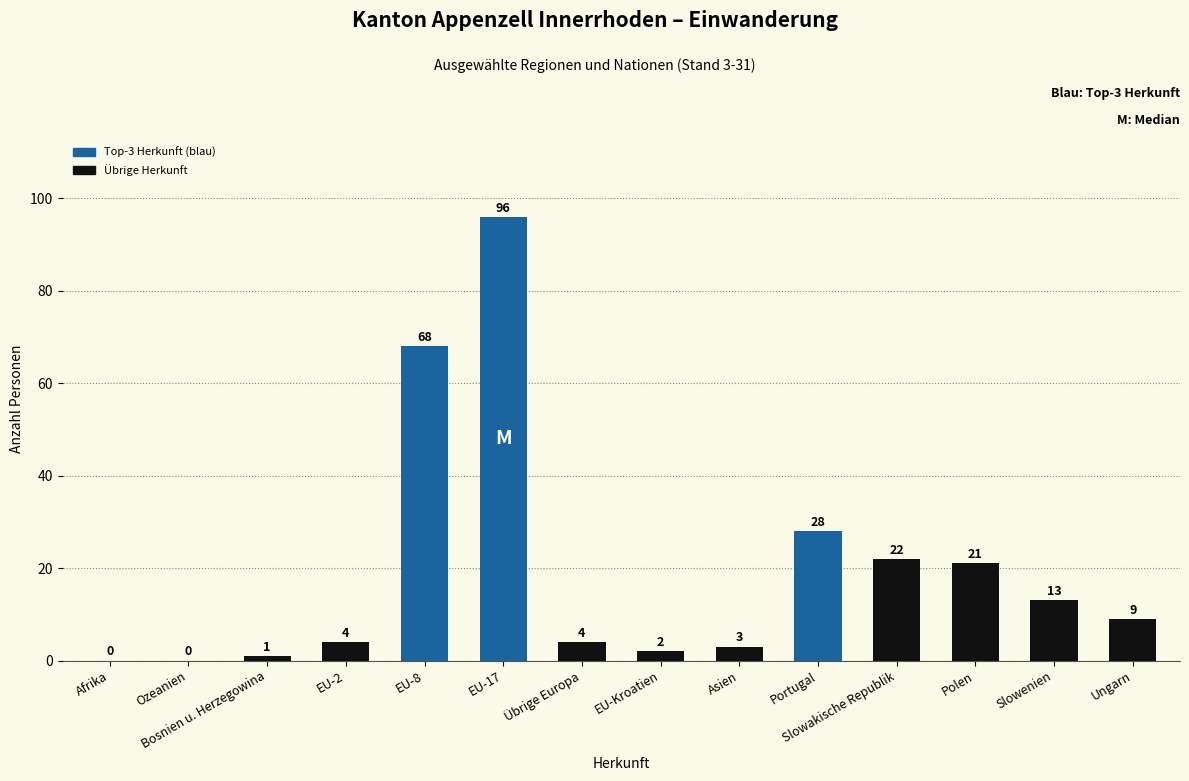

What is the greatest value displayed?

96